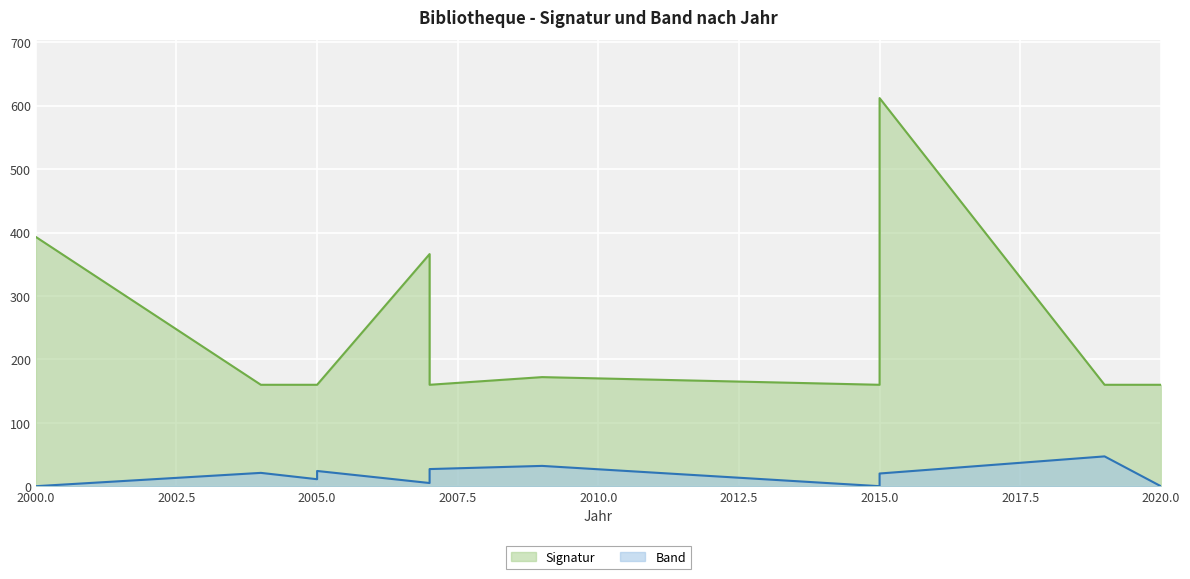

True or false: Band and Signatur intersect in this chart.

False